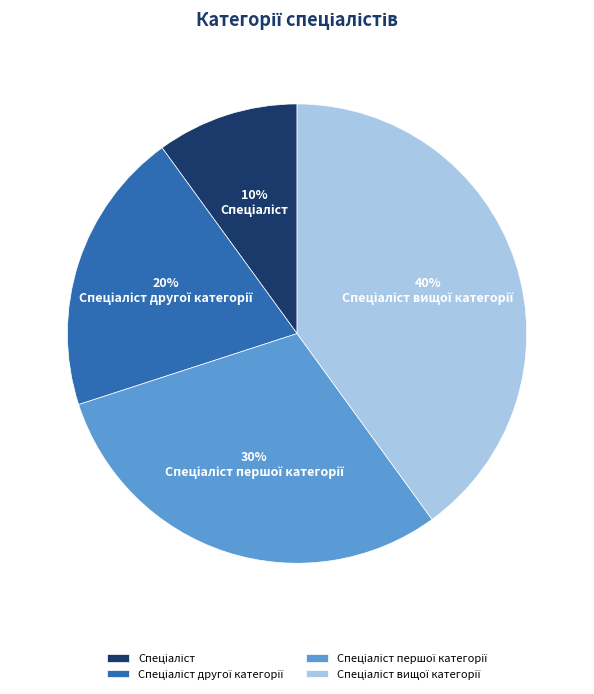

To the nearest percent, what is the difference between the largest and smallest slice percentages?

30%